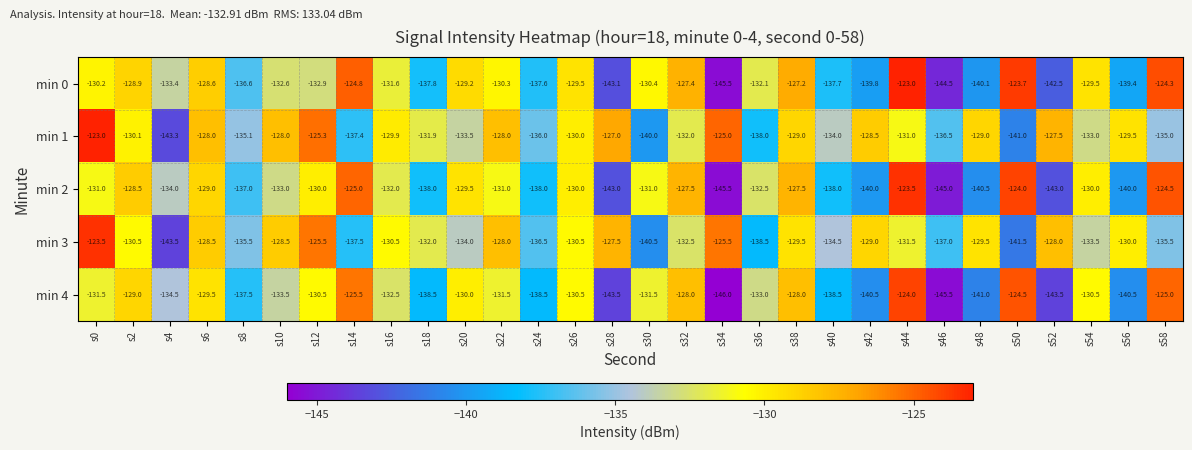

Read the min 4 value at s54.

-130.5